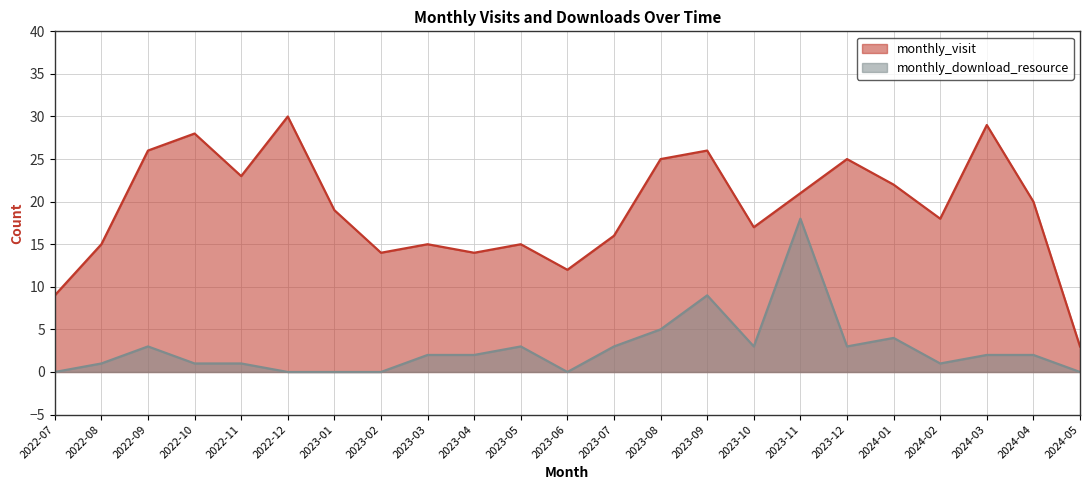

In monthly_download_resource, how many points are higher than both neighbors (excluding endpoints)?

5